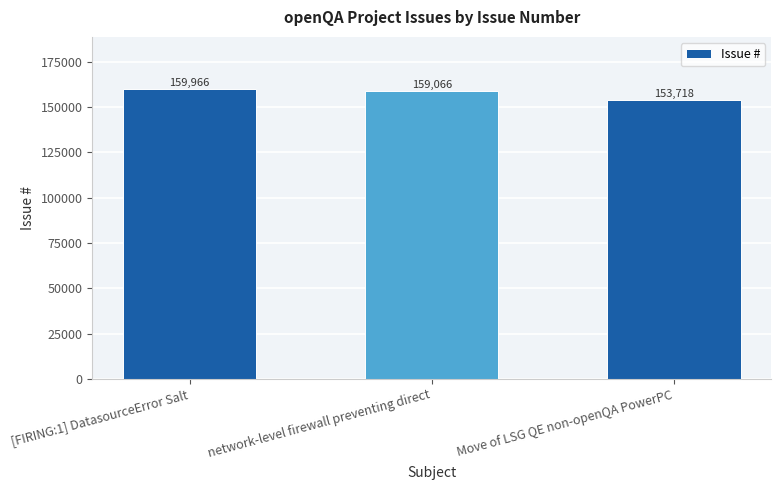

Read the value at [FIRING:1] DatasourceError Salt.

159966